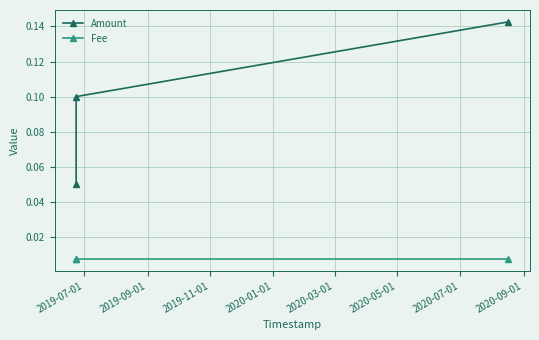

Does the chart display data point markers on the line(s)?

Yes